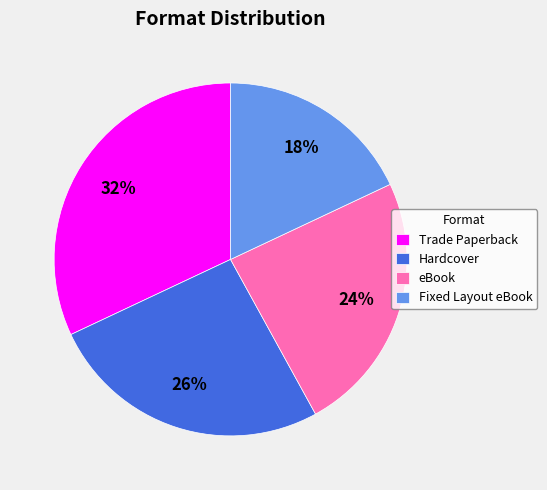

Does Hardcover represent more than half of the total?

No